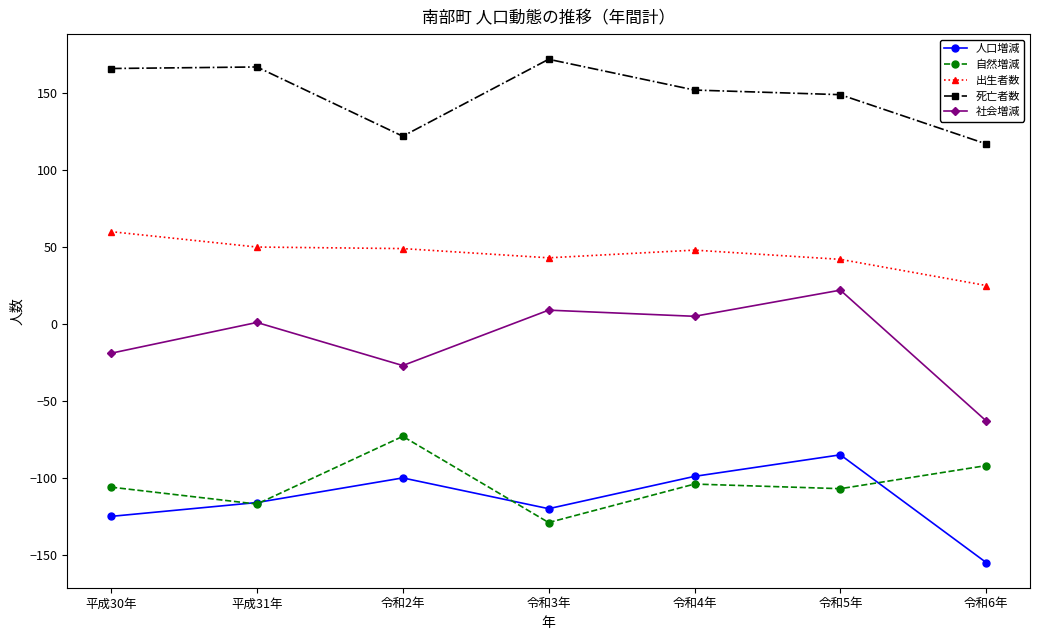

At which category does 人口増減 reach its first local peak?

令和2年